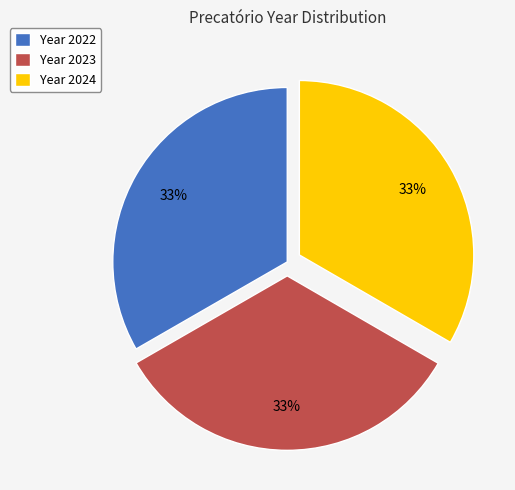

Is it true that Year 2023 is 41% of the pie?

False